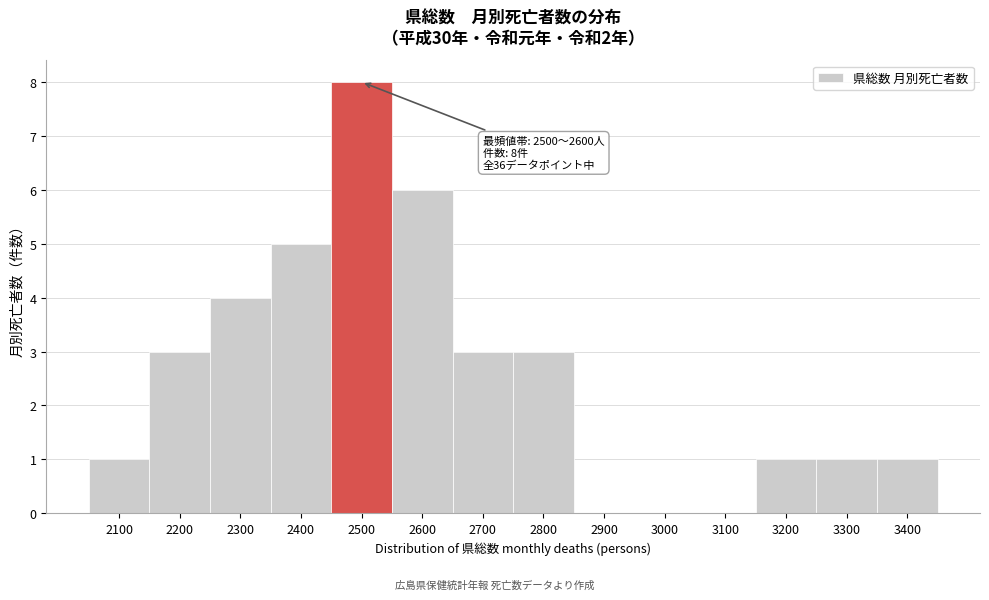

Reading left to right, extract all data points from this chart.

2100=1	2200=3	2300=4	2400=5	2500=8	2600=6	2700=3	2800=3	2900=0	3000=0	3100=0	3200=1	3300=1	3400=1